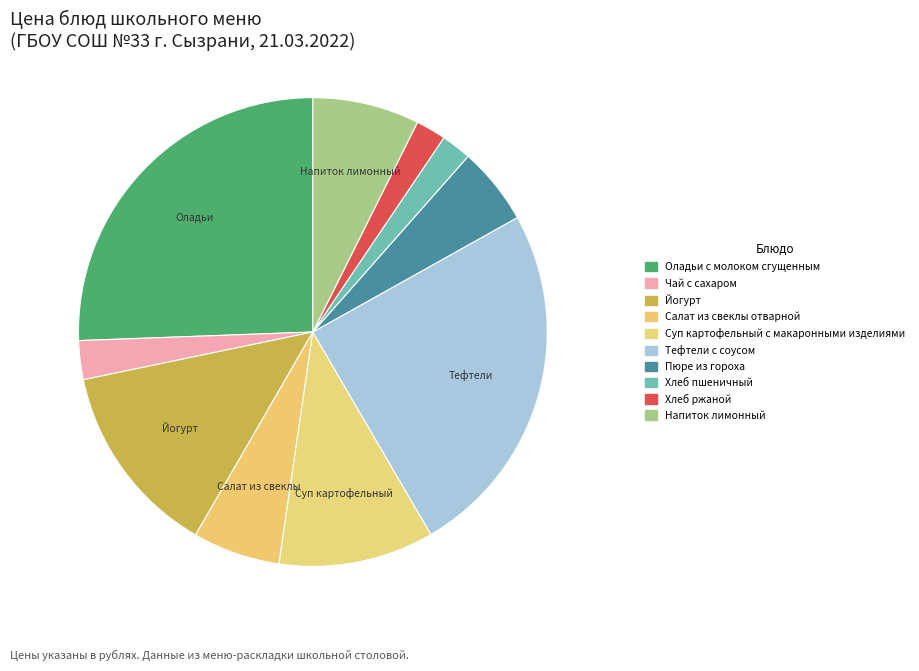

Which slice is the largest?

Оладьи с молоком сгущенным